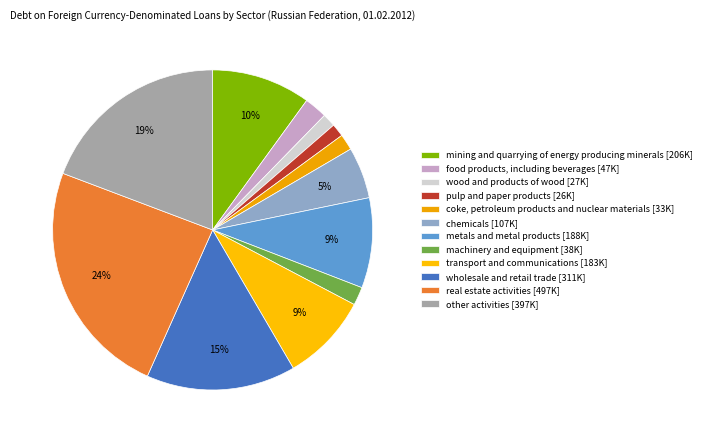

How many slices are in this pie chart?

12